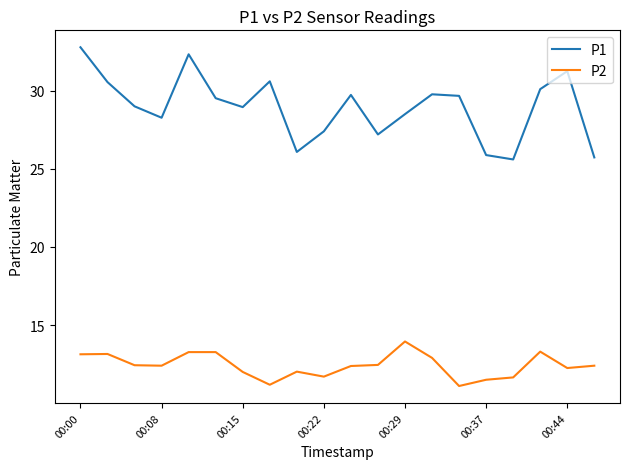

What is the difference between the maximum and minimum values in the P1 series?

7.2